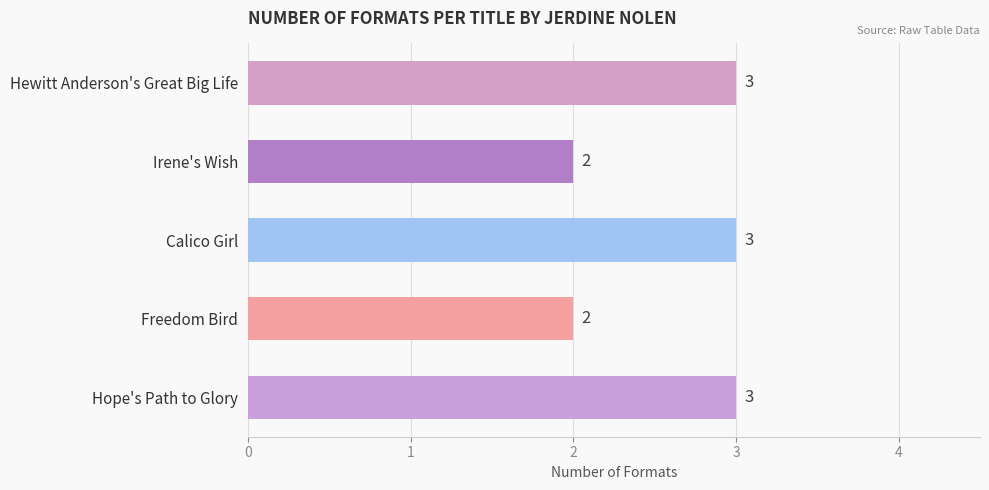

Reading bottom to top, list all the values displayed in this chart.

3	2	3	2	3